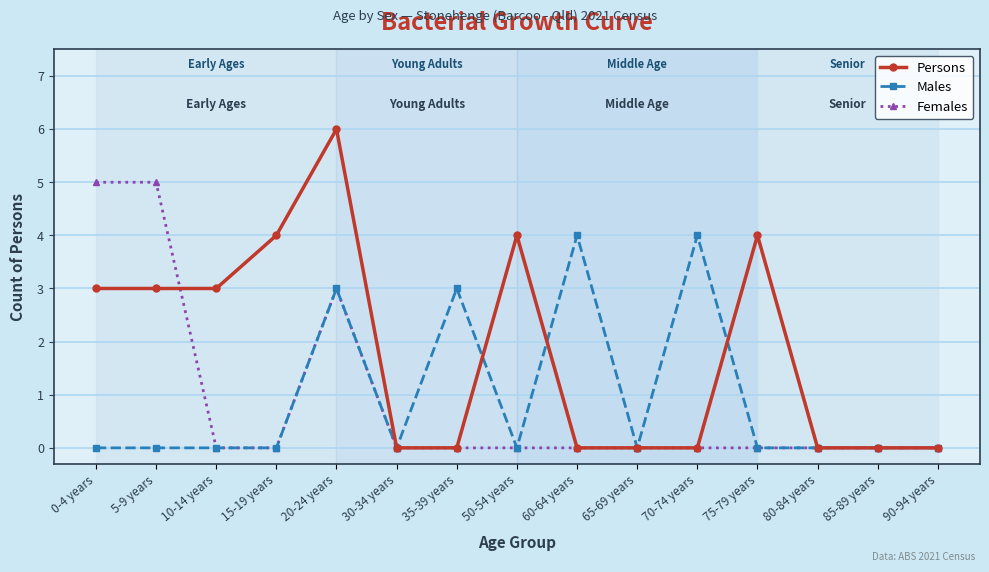

Reading left to right, transcribe all the data shown in this chart.

Persons: 0-4 years=3	5-9 years=3	10-14 years=3	15-19 years=4	20-24 years=6	30-34 years=0	35-39 years=0	50-54 years=4	60-64 years=0	65-69 years=0	70-74 years=0	75-79 years=4	80-84 years=0	85-89 years=0	90-94 years=0
Males: 0-4 years=0	5-9 years=0	10-14 years=0	15-19 years=0	20-24 years=3	30-34 years=0	35-39 years=3	50-54 years=0	60-64 years=4	65-69 years=0	70-74 years=4	75-79 years=0	80-84 years=0	85-89 years=0	90-94 years=0
Females: 0-4 years=5	5-9 years=5	10-14 years=0	15-19 years=0	20-24 years=3	30-34 years=0	35-39 years=0	50-54 years=0	60-64 years=0	65-69 years=0	70-74 years=0	75-79 years=0	80-84 years=0	85-89 years=0	90-94 years=0